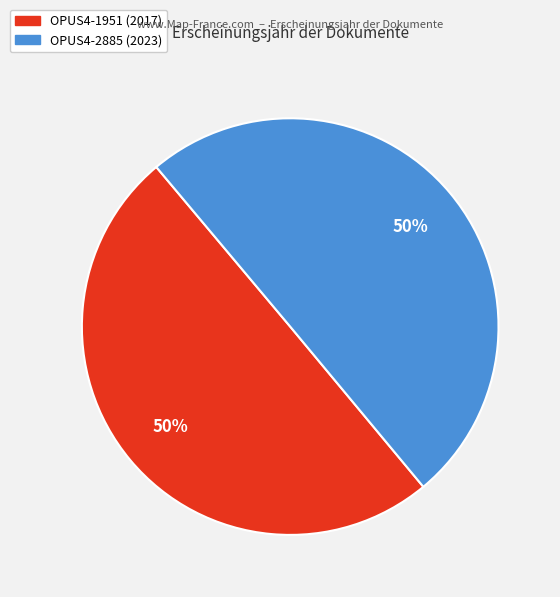

To the nearest percent, what is the combined percentage of OPUS4-2885 (2023) and OPUS4-1951 (2017)?

100%